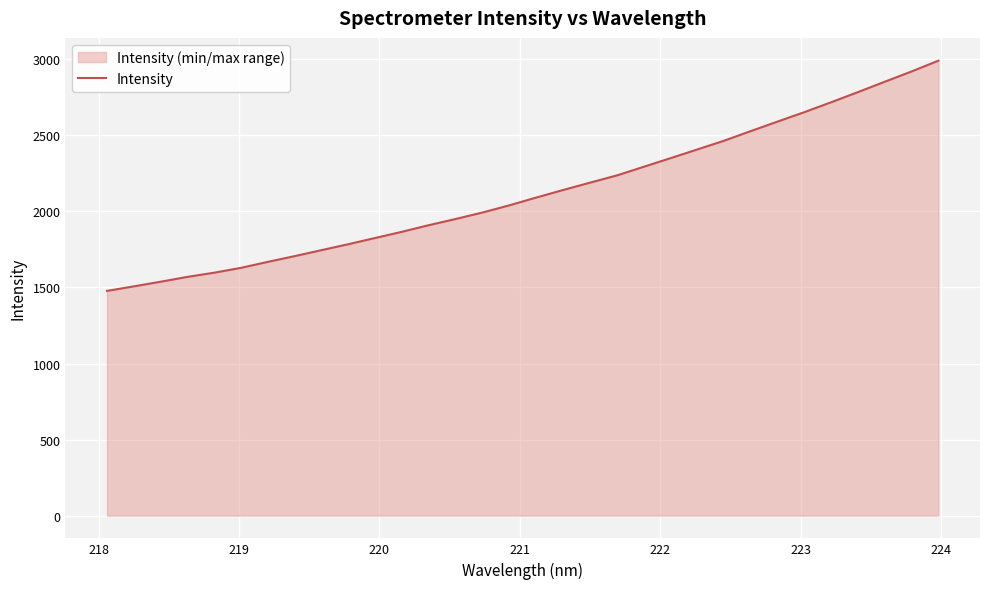

True or false: the data has more than 2 interior local peaks.

False